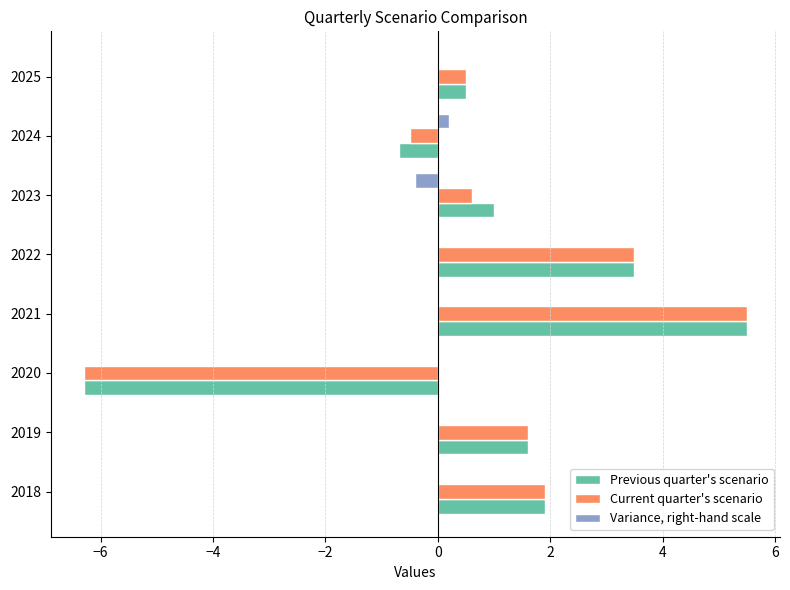

Which category has the highest value in the Variance, right-hand scale series?

2024